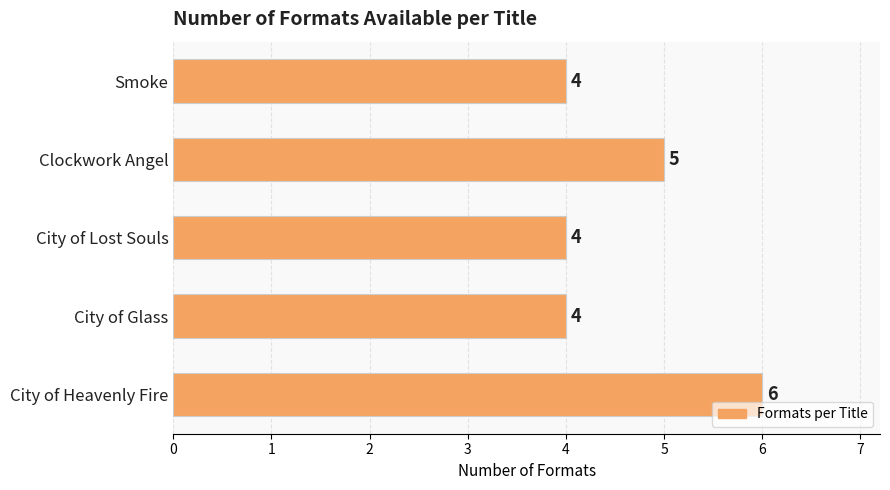

Reading bottom to top, what are all the values shown in this chart?

6	4	4	5	4